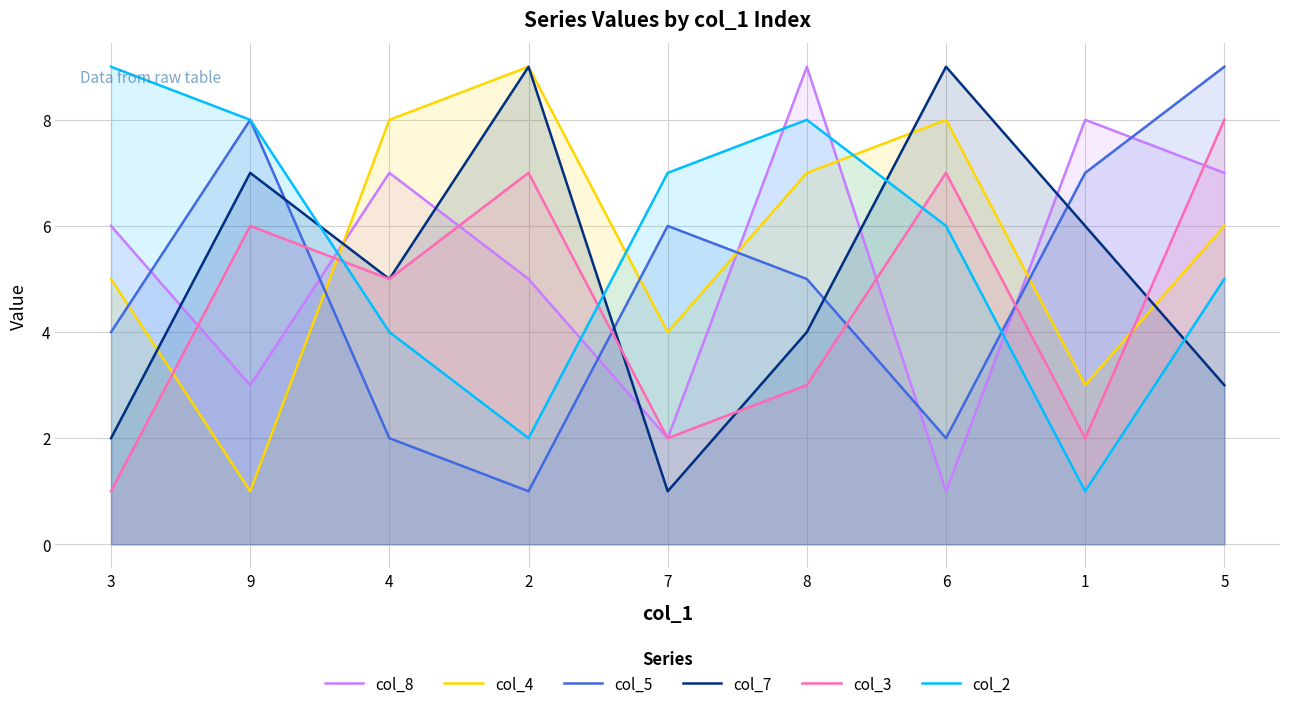

What position from the left is 7?

5